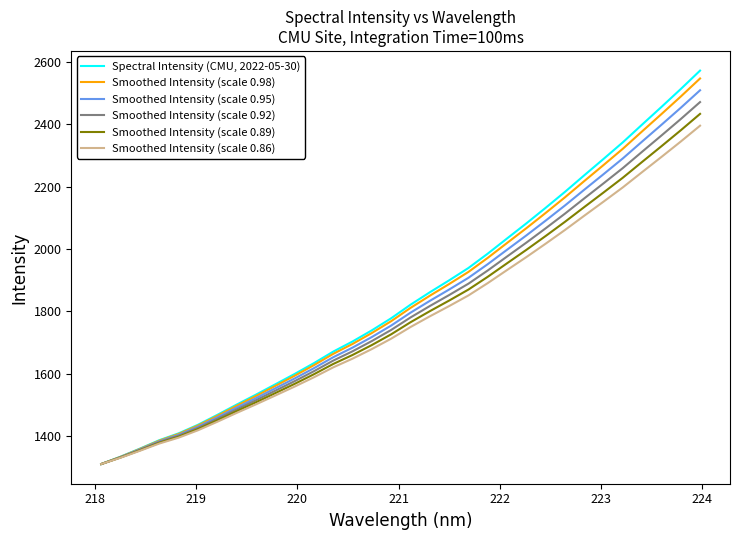

What is the minimum value for Smoothed Intensity (scale 0.92)?

1310.9